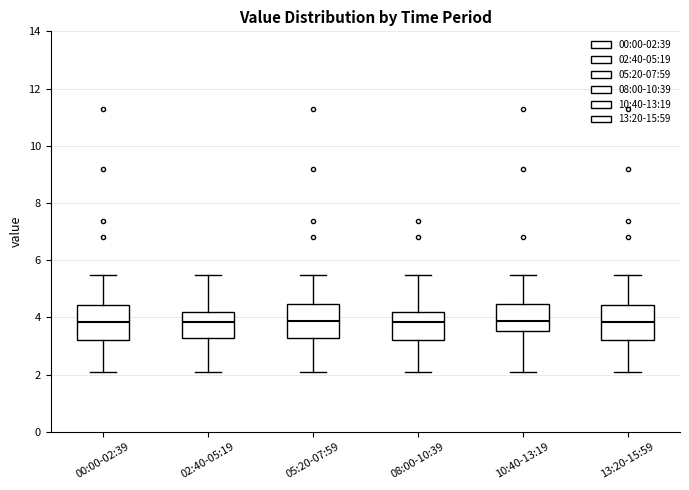

Reading left to right, transcribe this box plot: for each box, give where its median line is, the range the box spans, and where its two whiskers end, as read against the y-axis. The values are not printed on the chart, so give them approximately, as read against the axis.

00:00-02:39: median 3.8, box 3.2 to 4.4, whiskers 2.2 to 5.4
02:40-05:19: median 3.8, box 3.2 to 4.2, whiskers 2.2 to 5.4
05:20-07:59: median 3.8, box 3.2 to 4.4, whiskers 2.2 to 5.4
08:00-10:39: median 3.8, box 3.2 to 4.2, whiskers 2.2 to 5.4
10:40-13:19: median 3.8, box 3.6 to 4.4, whiskers 2.2 to 5.4
13:20-15:59: median 3.8, box 3.2 to 4.4, whiskers 2.2 to 5.4